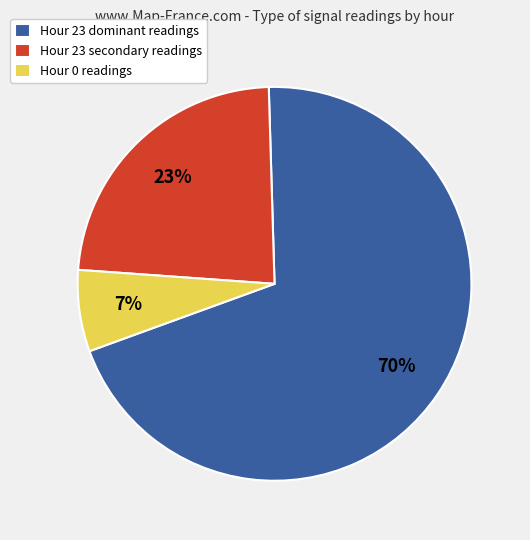

What is the largest slice in the pie chart?

Hour 23 dominant readings